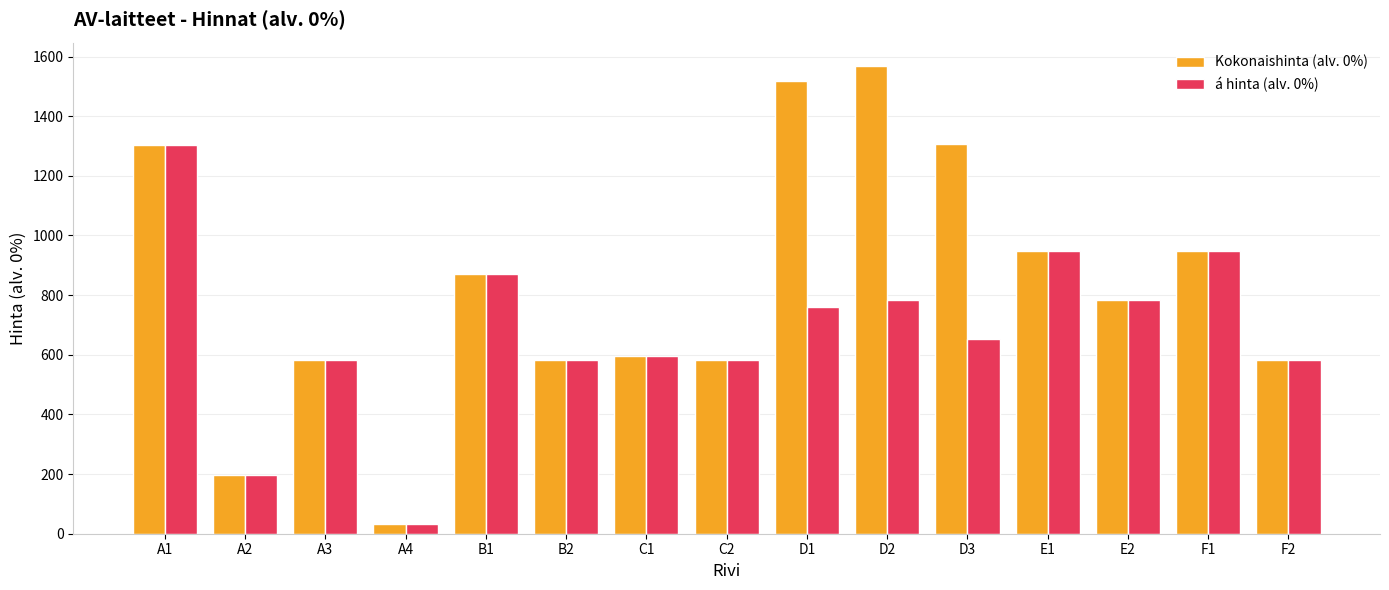

Rank the series by their maximum value, from highest to lowest.

Kokonaishinta (alv. 0%), á hinta (alv. 0%)